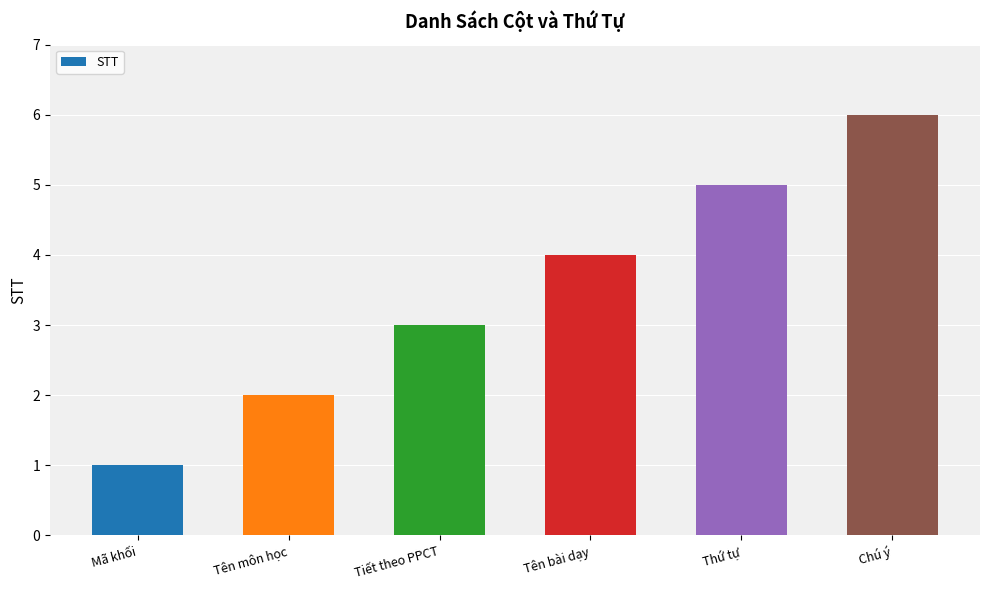

How many series are shown in this chart?

1